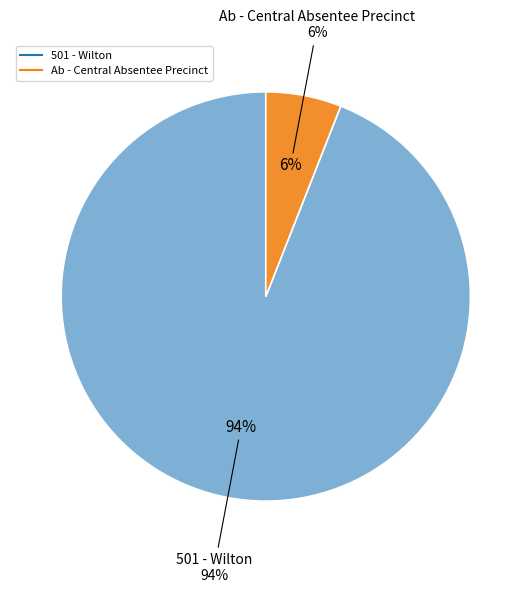

How many segments does this pie chart have?

2